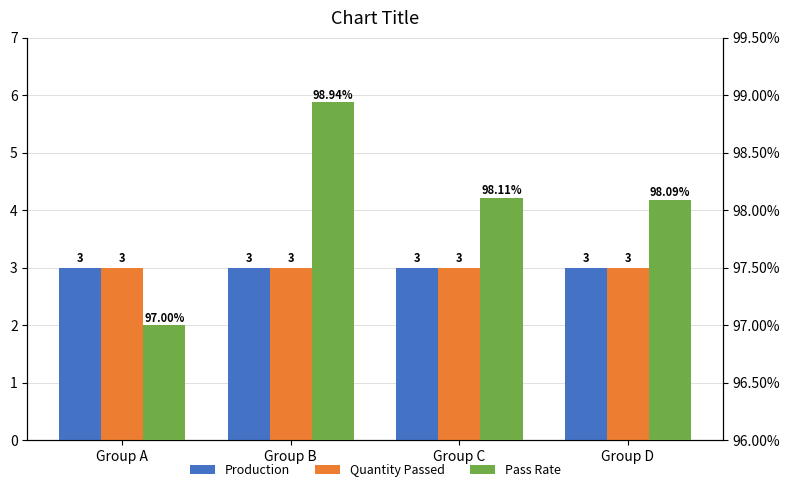

What is the difference between the second highest and minimum values in the Pass Rate series?

1.1